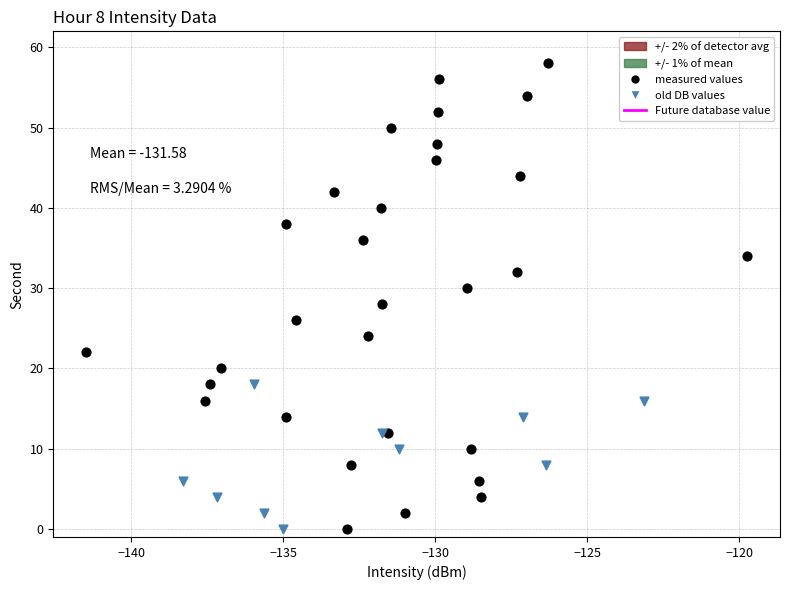

Which series has the largest Y range (max minus min)?

measured values